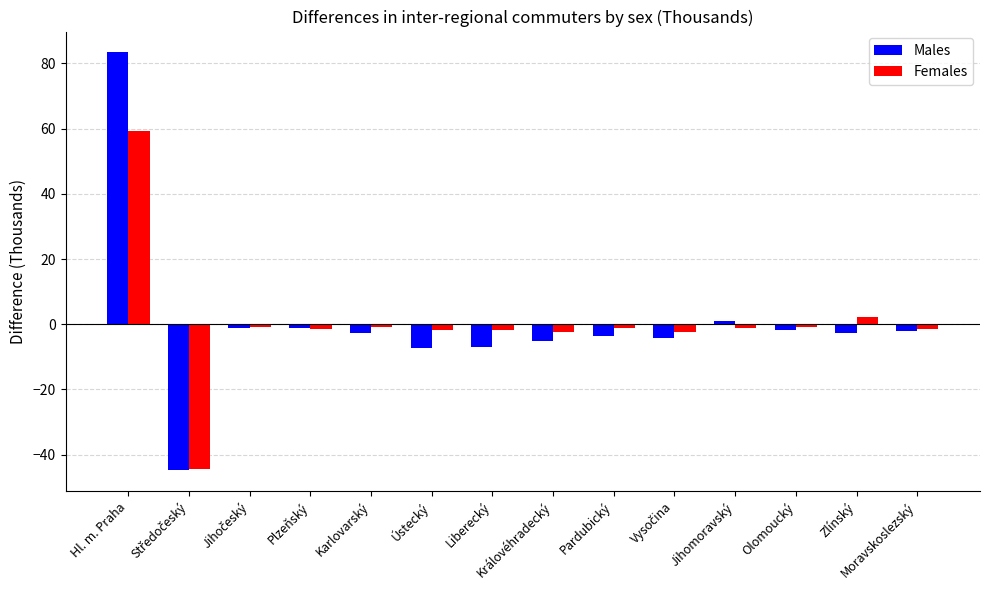

True or false: Males has a value of -11.7 at Liberecký.

False